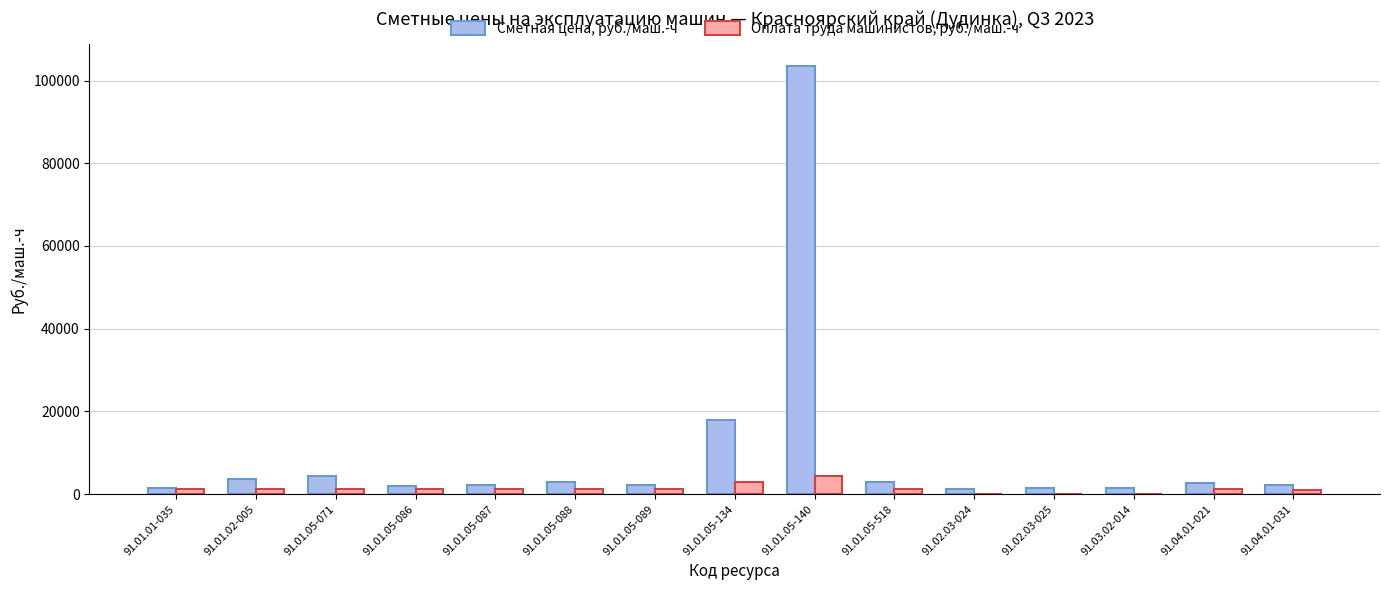

Which series has the largest total across all categories?

Сметная цена, руб./маш.-ч